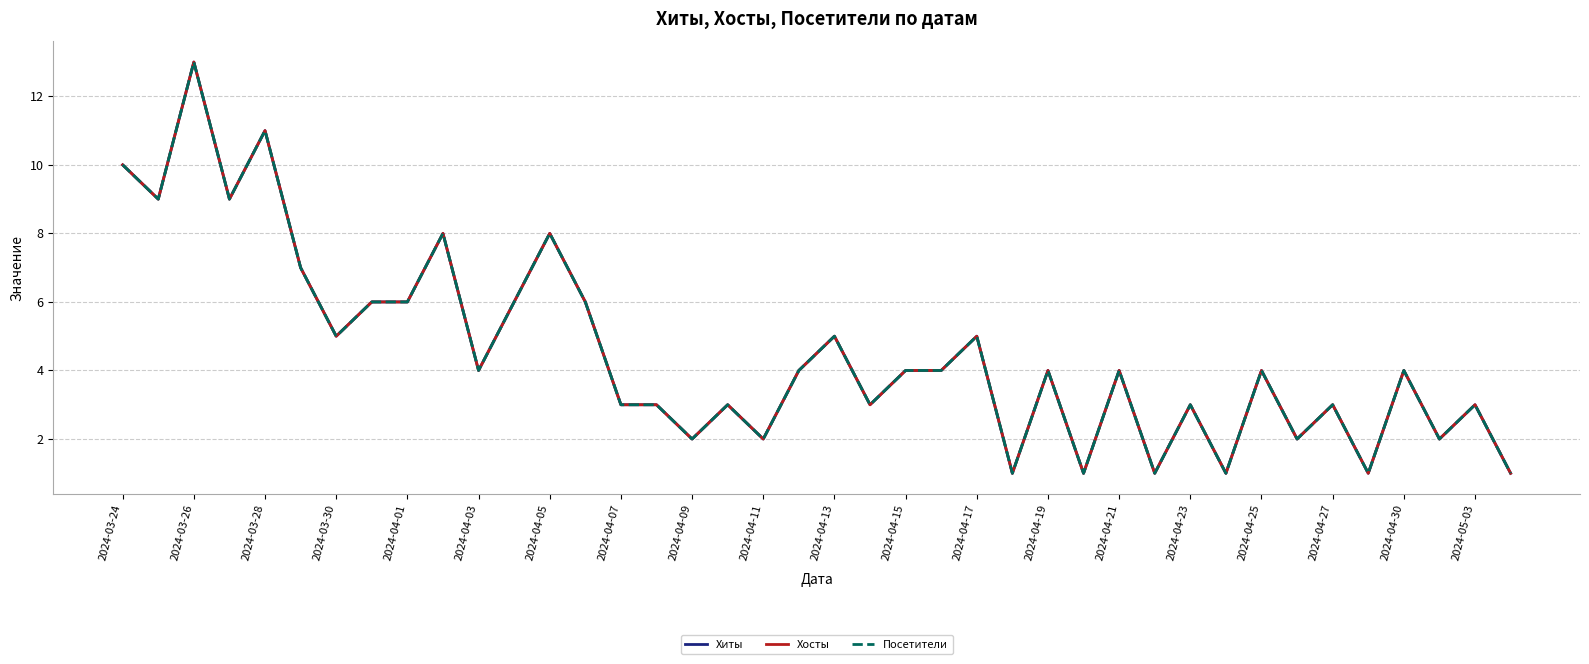

True or false: Хосты has more than 1 interior local peaks.

True